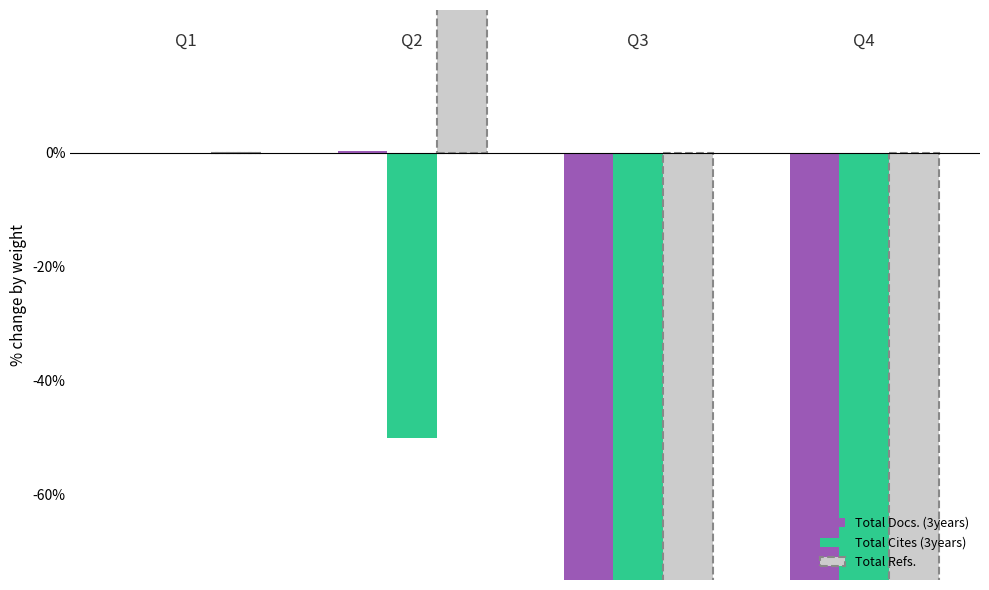

List the series in order of their peak value, lowest first.

Total Cites (3years), Total Docs. (3years), Total Refs.